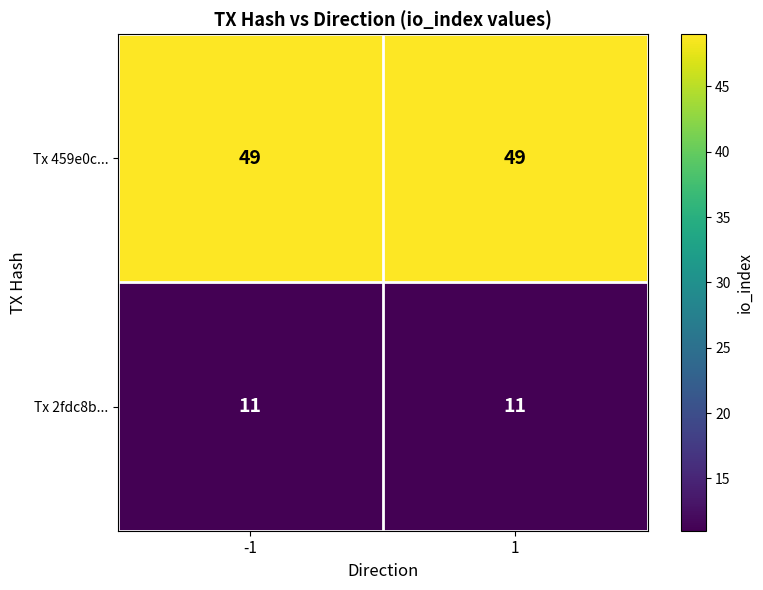

The Tx 459e0c... series shows 29 at -1. True or false?

False